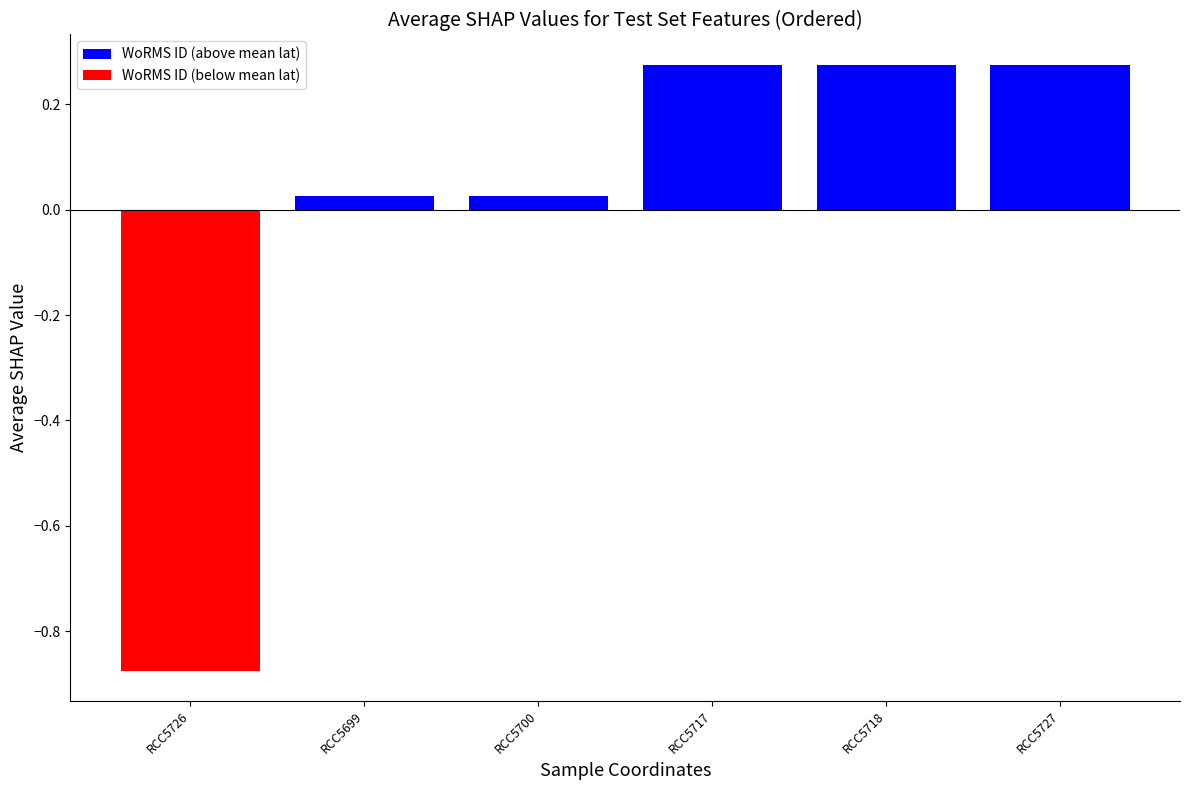

Count the number of data series in this chart.

1